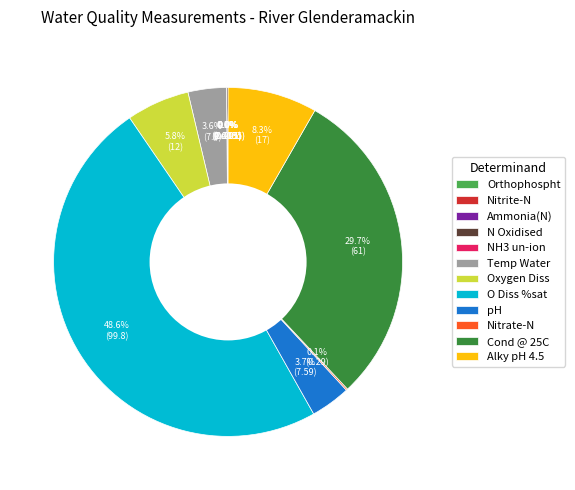

Which slice is the largest?

O Diss %sat